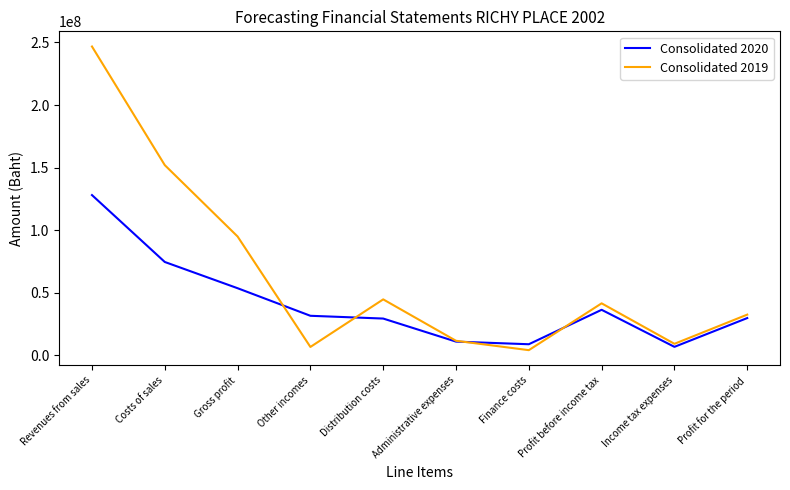

What is the sum of all Consolidated 2019 values?

642875086